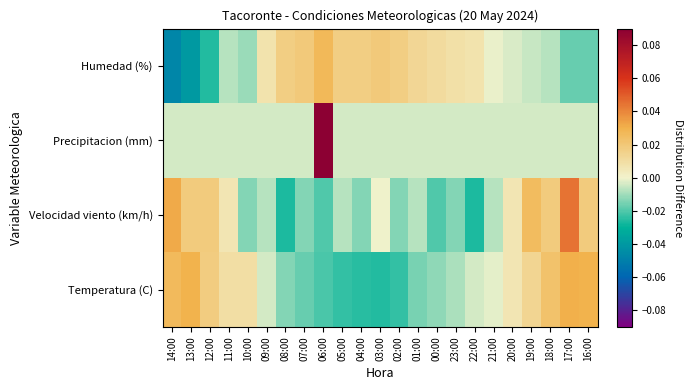

List the series in order of their peak value, highest first.

Precipitacion (mm), Velocidad viento (km/h), Temperatura (C), Humedad (%)